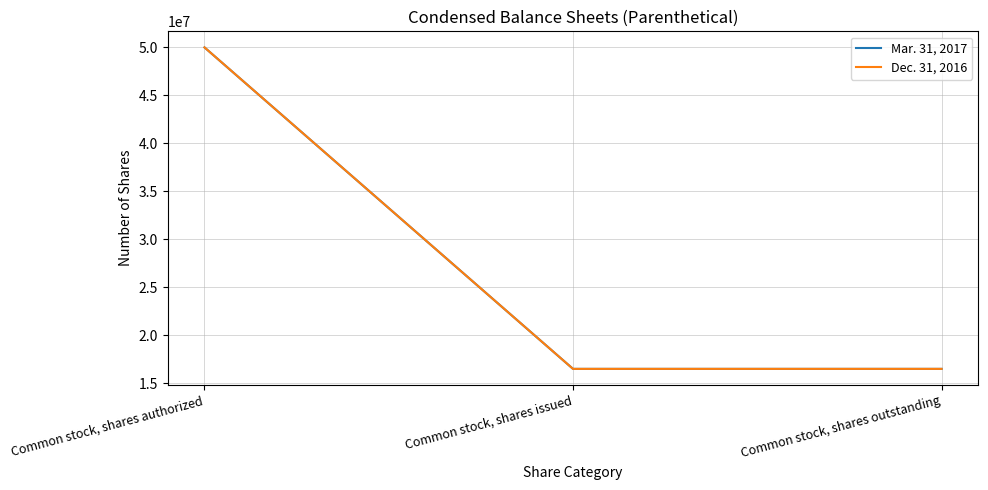

Does the chart display data point markers on the line(s)?

No